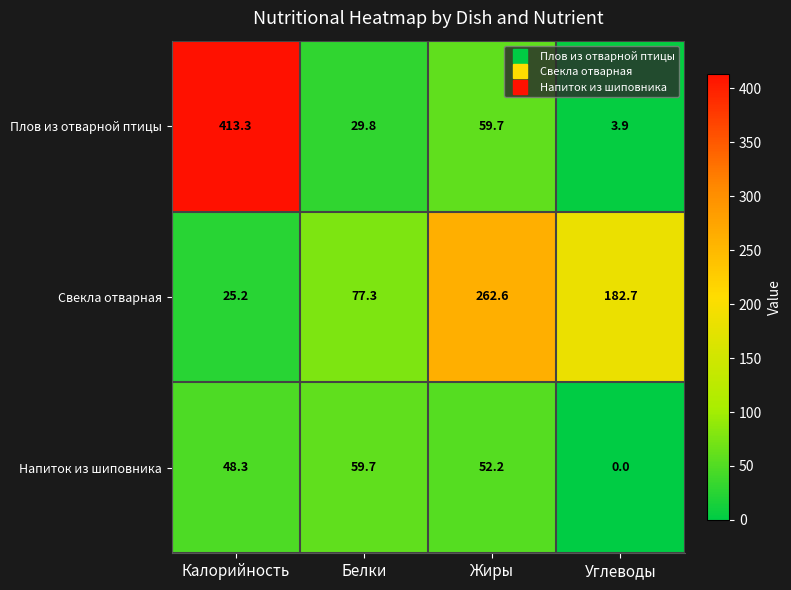

At which category is the sum across all series the highest?

Калорийность